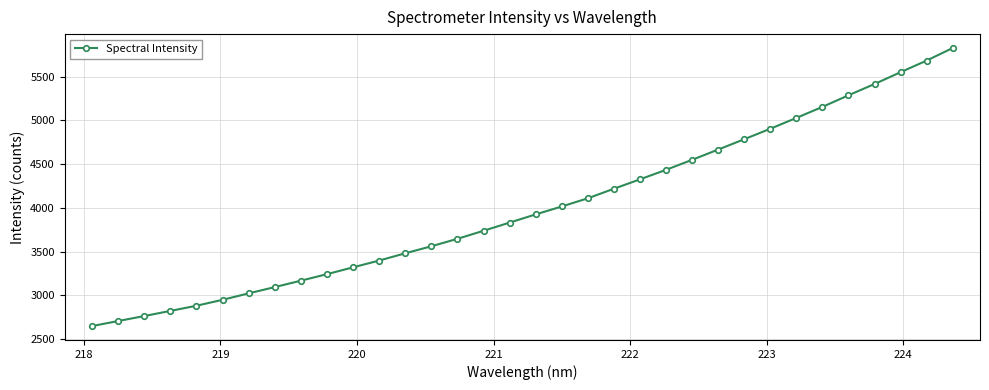

How many series are shown in this chart?

1